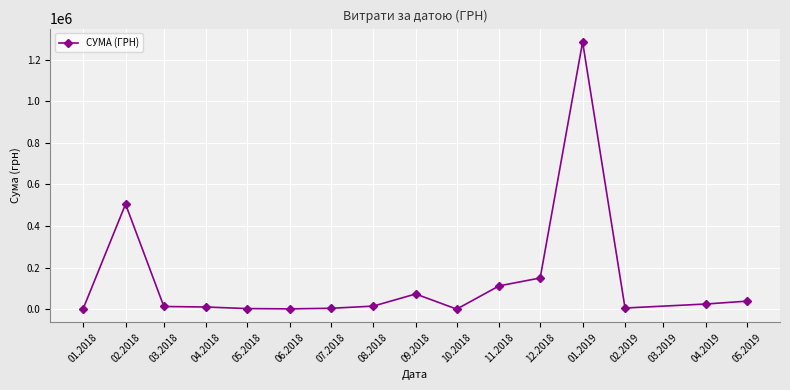

What is the greatest value displayed?

1285754.9